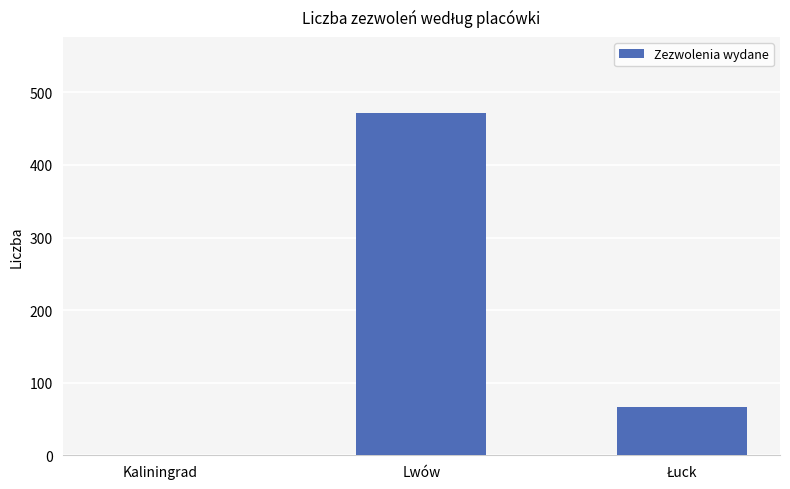

Where does the data first go above 67?

Lwów